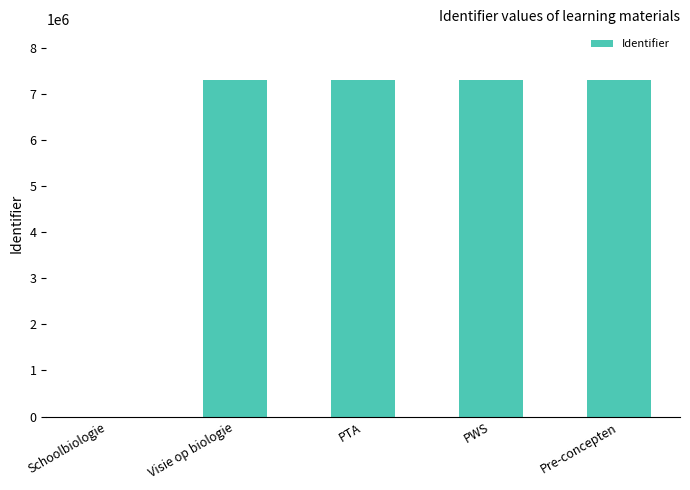

What is the approximate value at Visie op biologie?

7307735